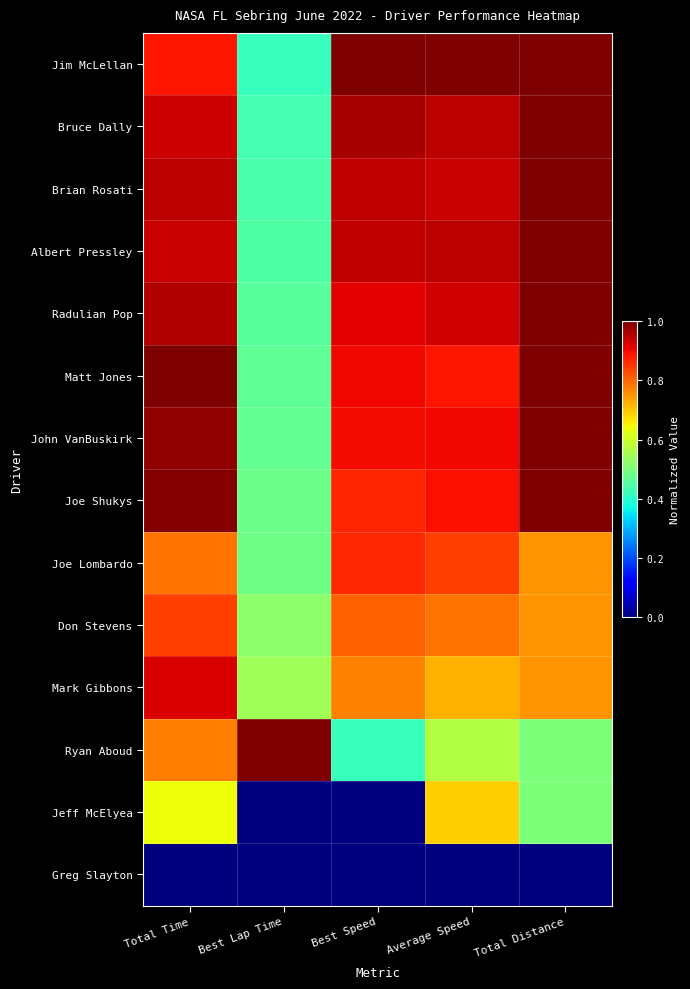

What is the spread (max minus min) of values at Best Speed?

1.0